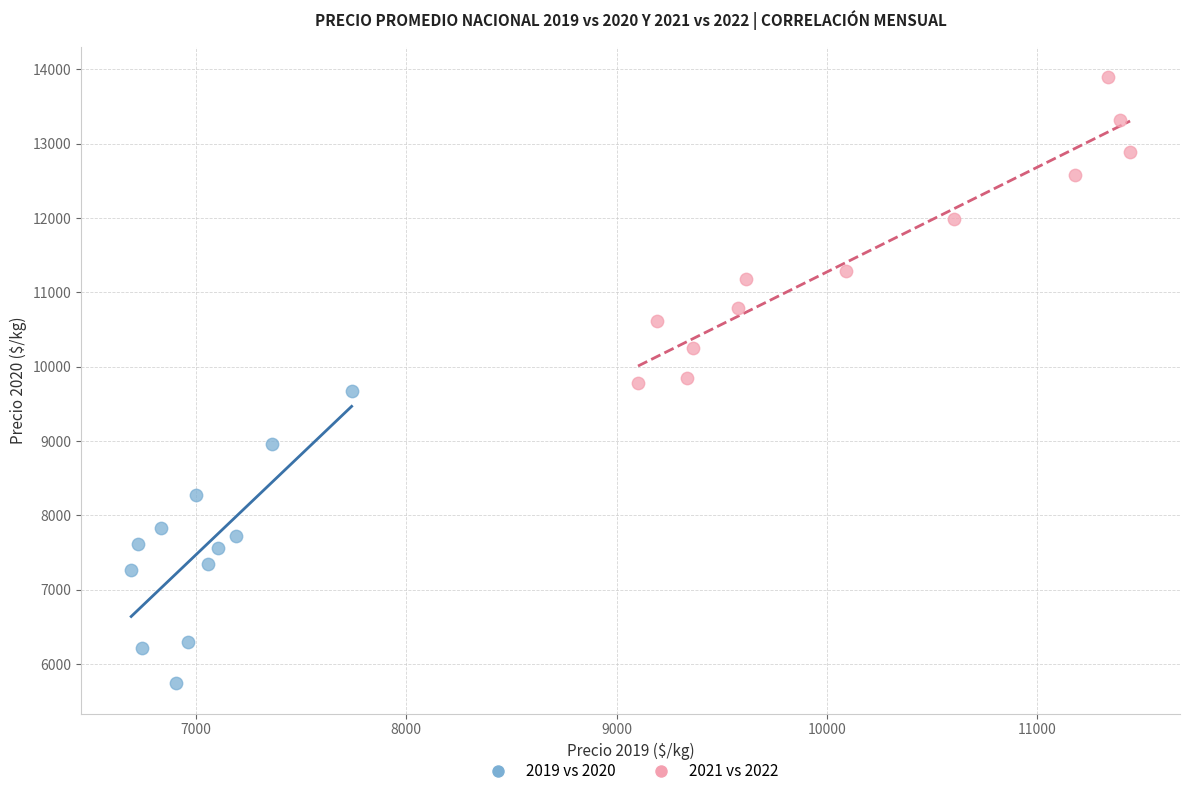

Which series reaches the minimum Y coordinate?

2019 vs 2020